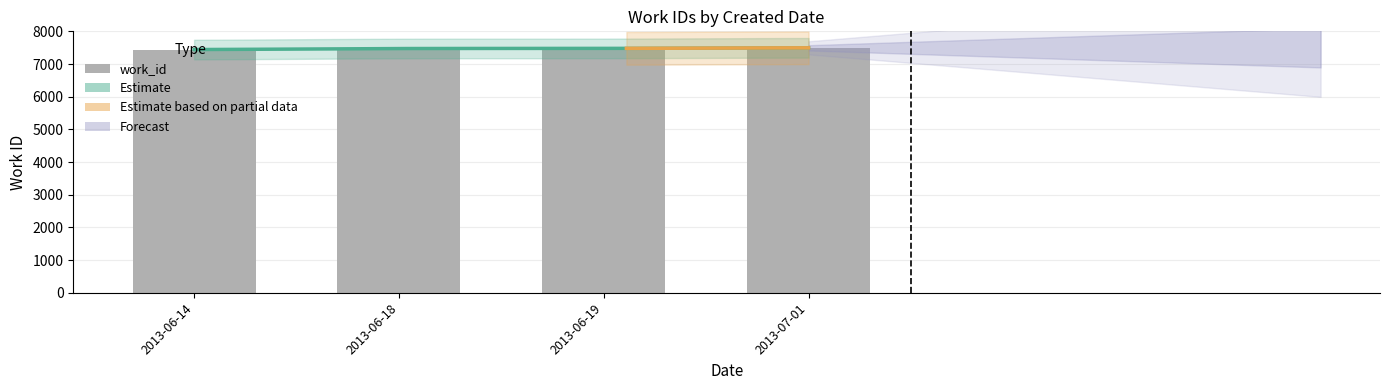

The value at 2013-06-19 is 1784. True or false?

False